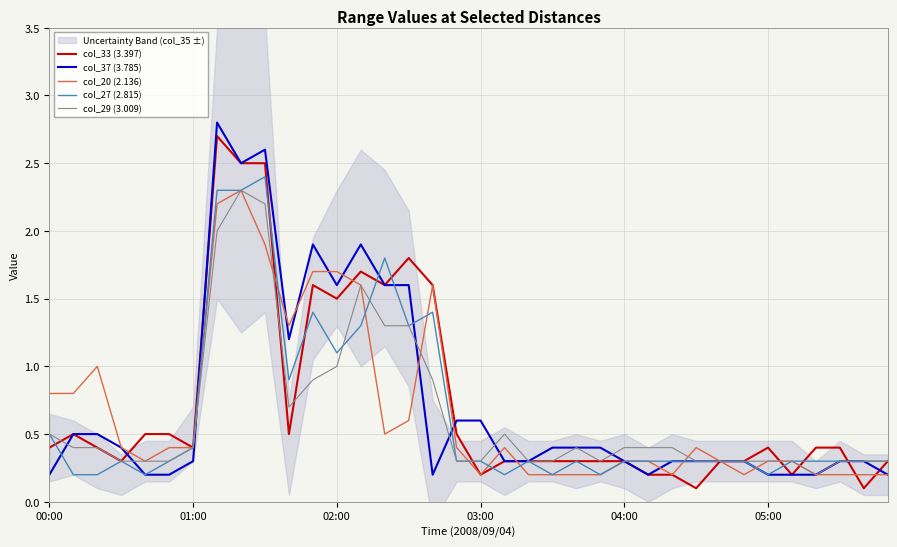

What is the average value of the col_29 (3.009) series?

0.6